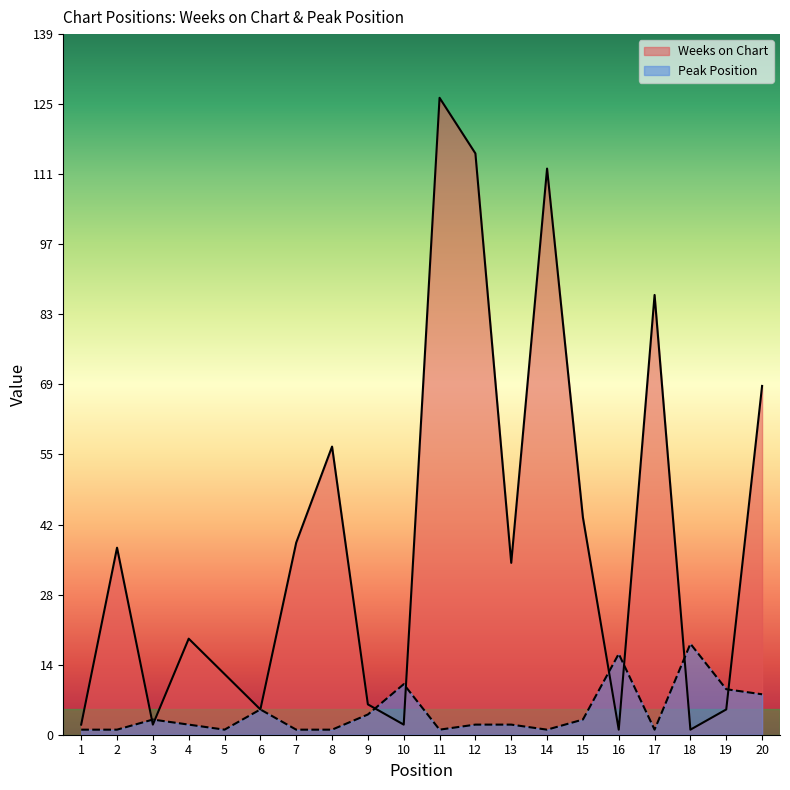

Where does the Peak Position series first go above 2?

3